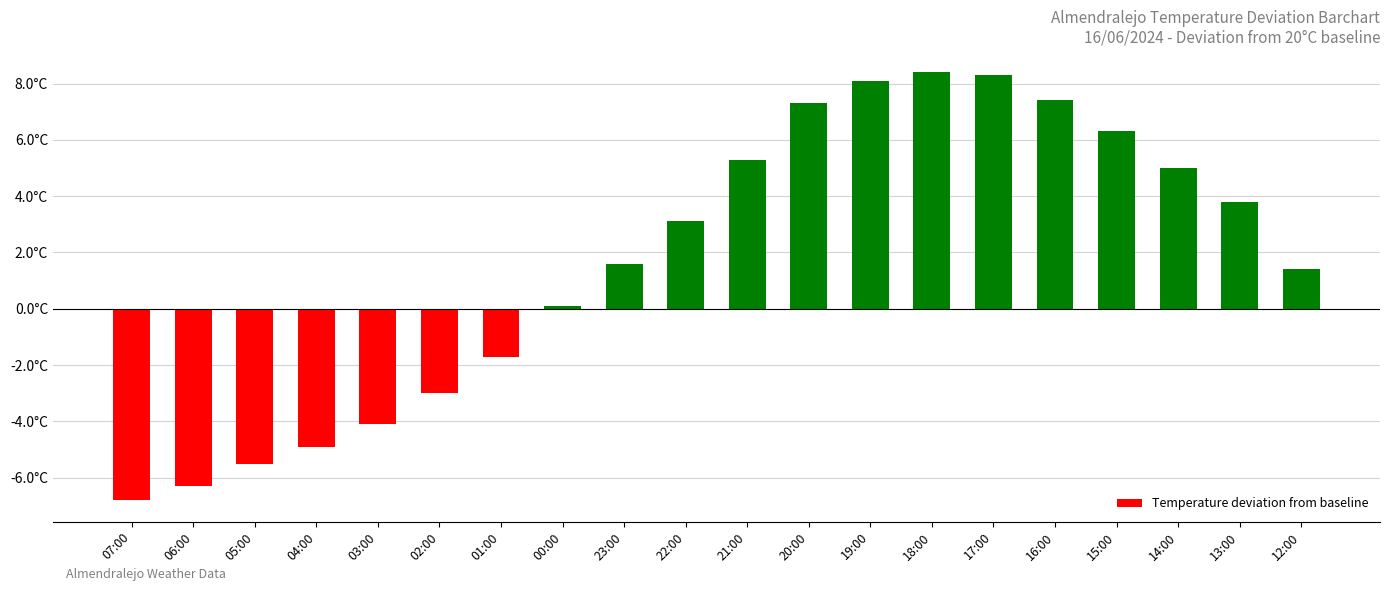

Rank the categories by value from highest to lowest.

18:00, 17:00, 19:00, 16:00, 20:00, 15:00, 21:00, 14:00, 13:00, 22:00, 23:00, 12:00, 00:00, 01:00, 02:00, 03:00, 04:00, 05:00, 06:00, 07:00